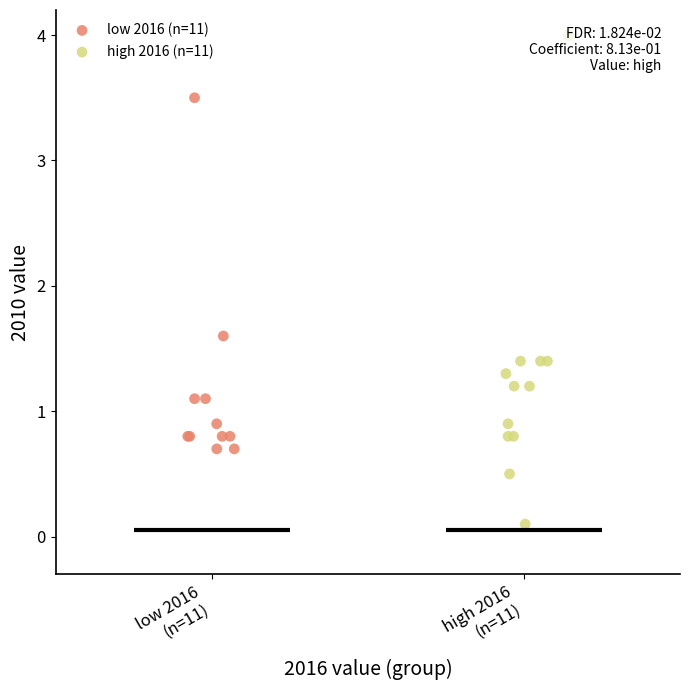

Which series reaches the minimum Y coordinate?

high 2016 (n=11)